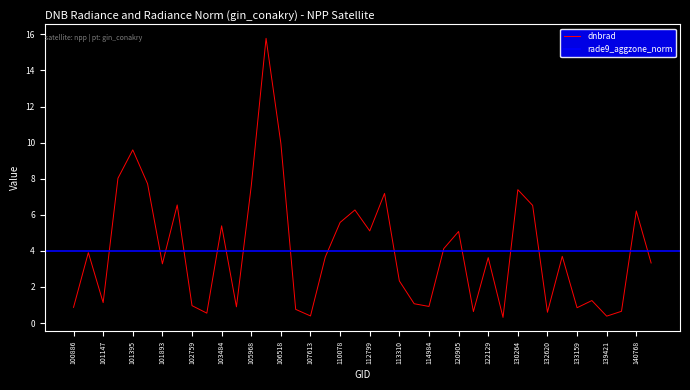

The chart shows a value of 9.0 at 103484. True or false?

False